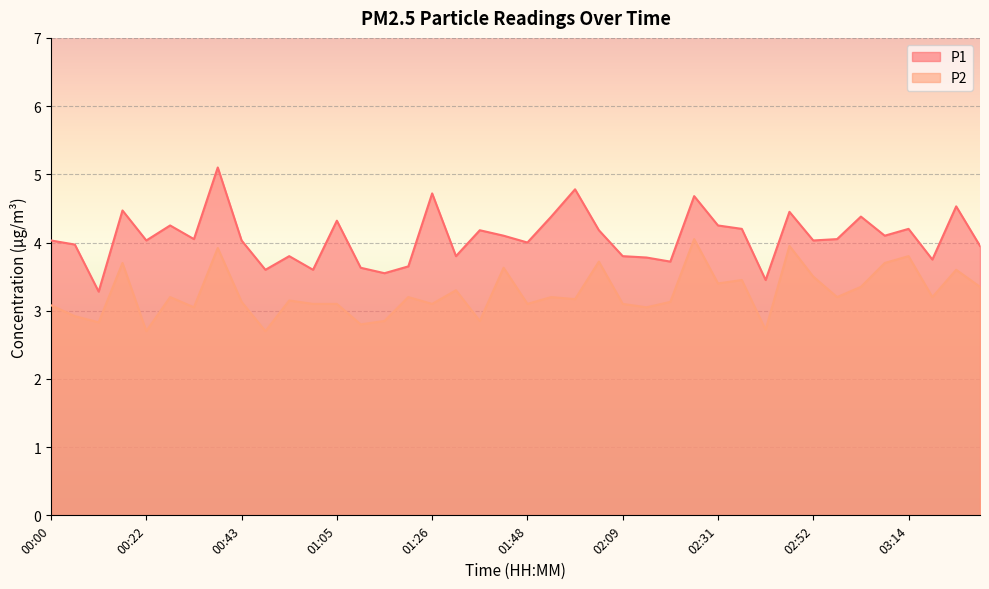

The value of P1 at 01:05 is 7.3. True or false?

False